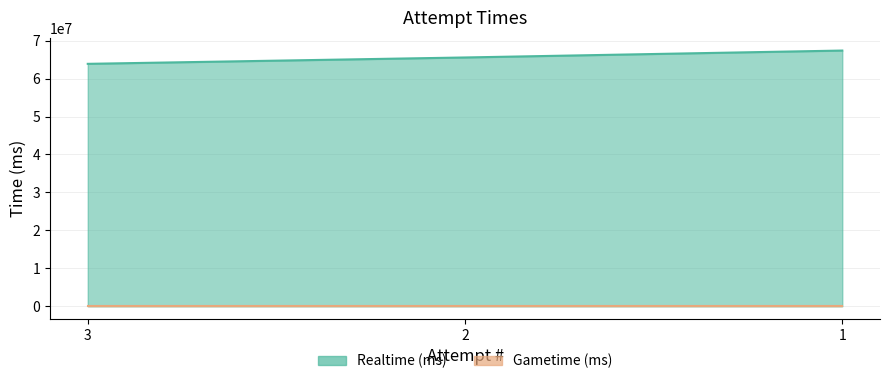

List the labels in order of value, largest first.

1, 2, 3